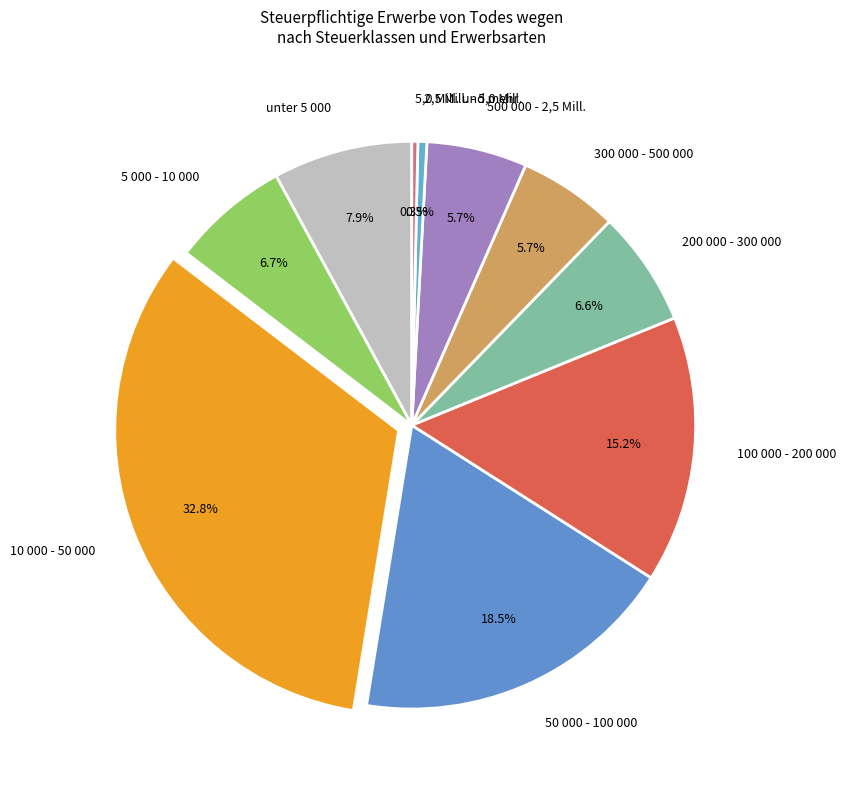

Is there any slice that represents more than half of the pie?

No